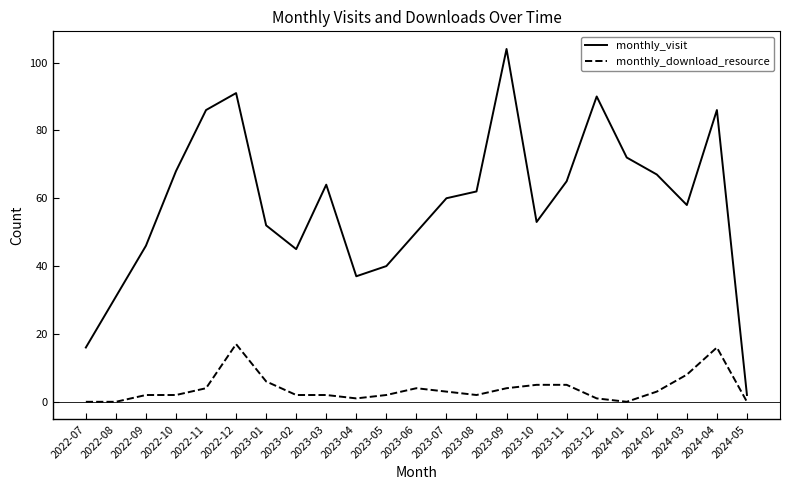

What is the difference between the maximum and minimum values in the monthly_download_resource series?

17